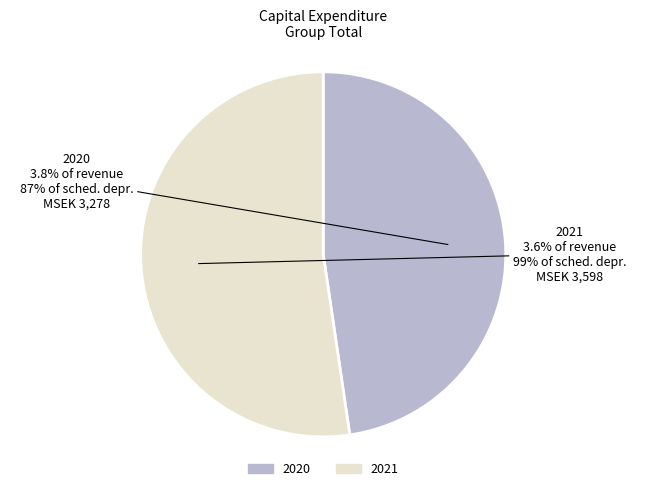

Approximately how many times larger is the value at 2021 compared to 2020?

1.1